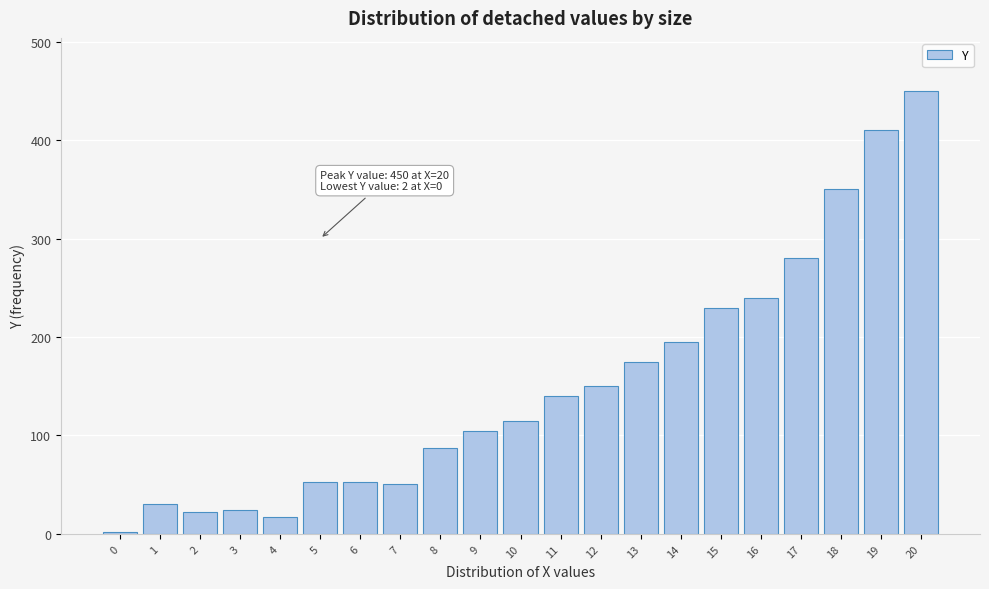

What is the change in value from 3 to 19?

+386